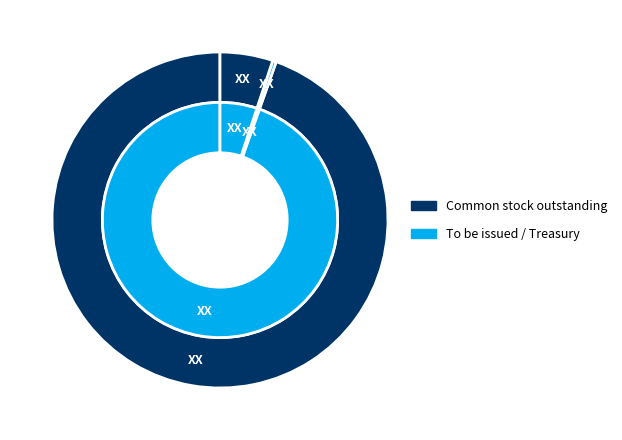

True or false: Common stock to be issued, shares accounts for 1% of the total.

False